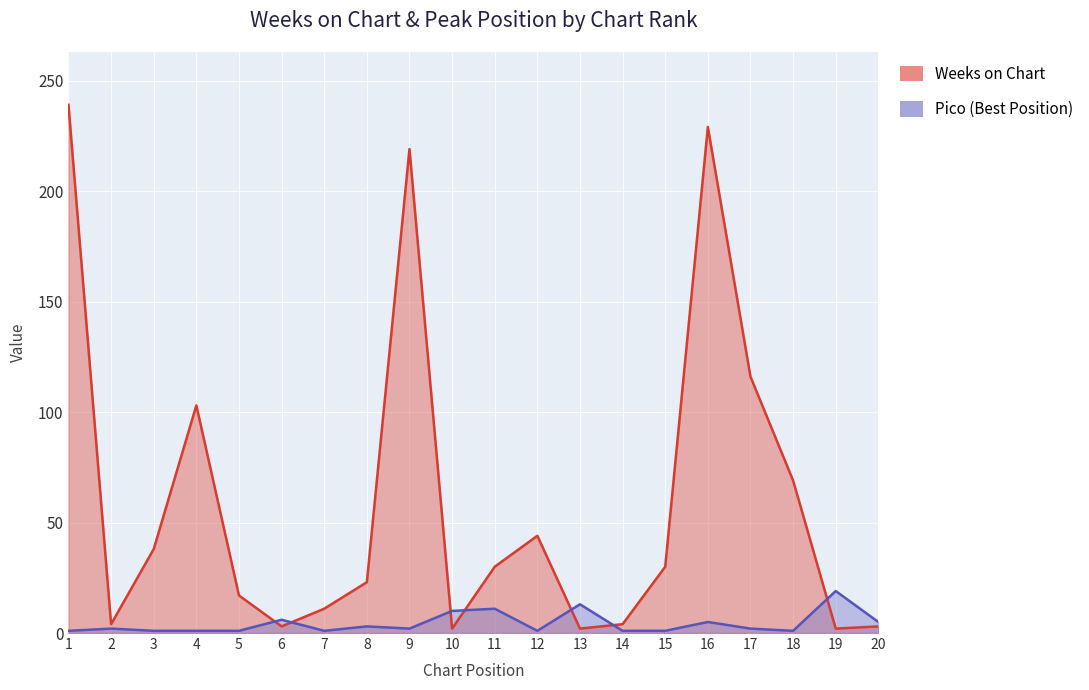

True or false: Weeks on Chart has more than 0 interior local peaks.

True